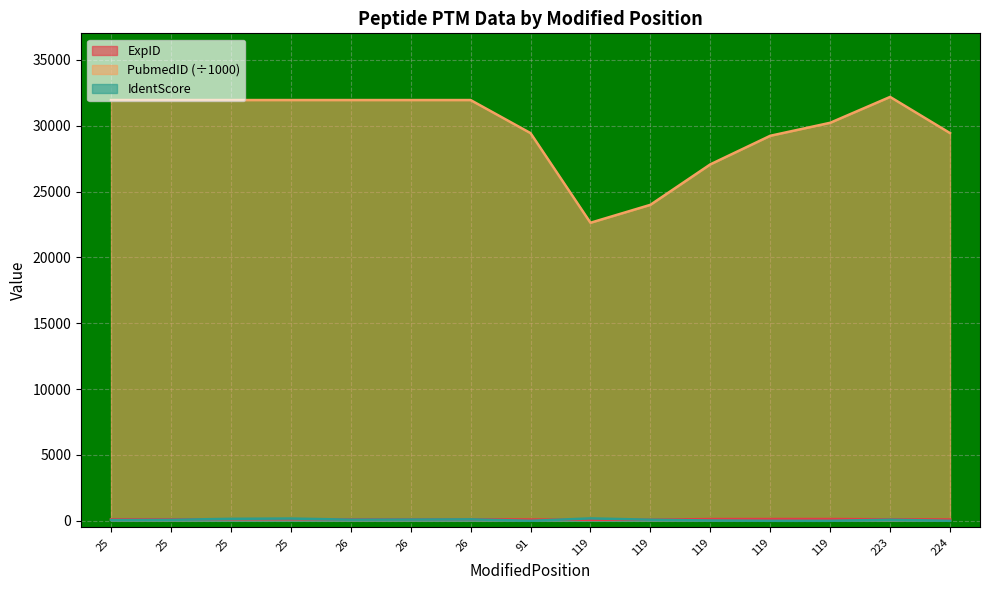

At 26, list the series in order from smallest to largest.

IdentScore, ExpID, PubmedID